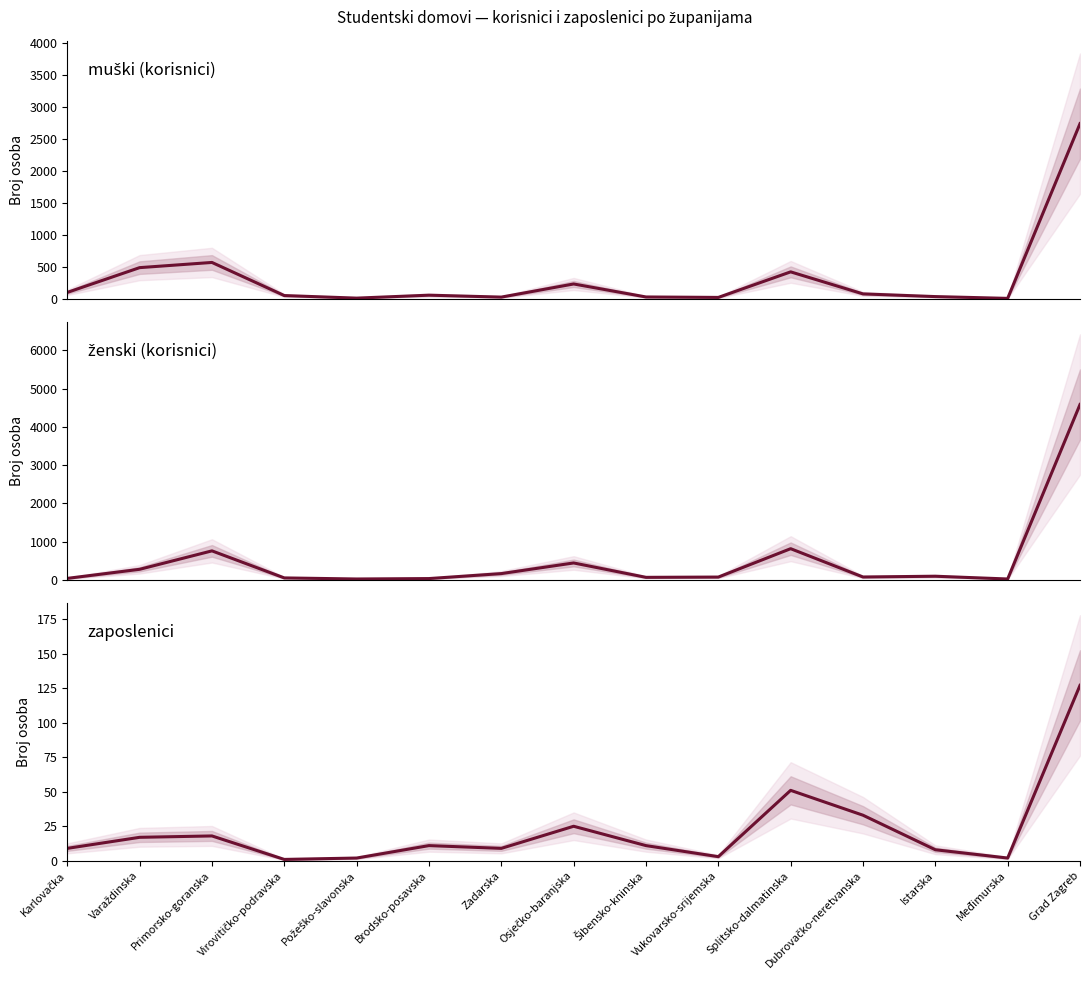

Rank the series by their maximum value, from highest to lowest.

ženski (korisnici), muški (korisnici), zaposlenici (ukupno)